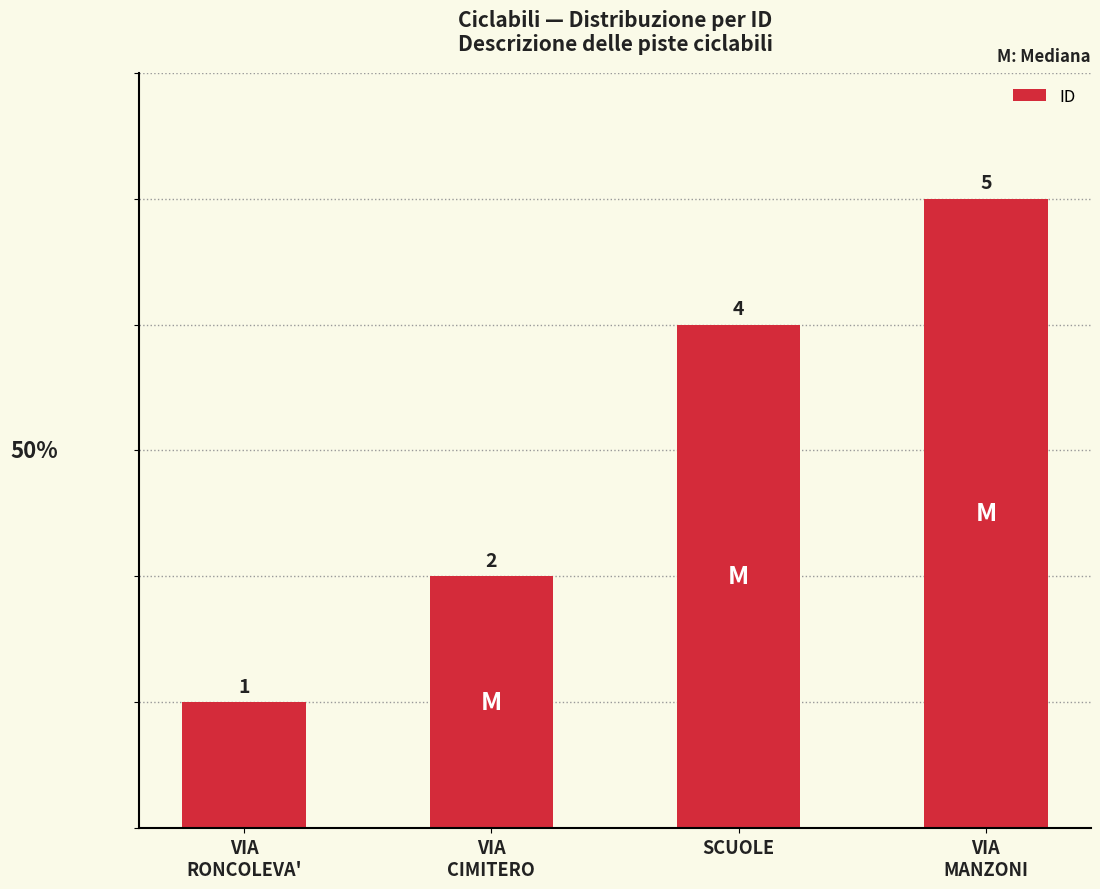

Which category has the highest value across all series?

VIA
MANZONI